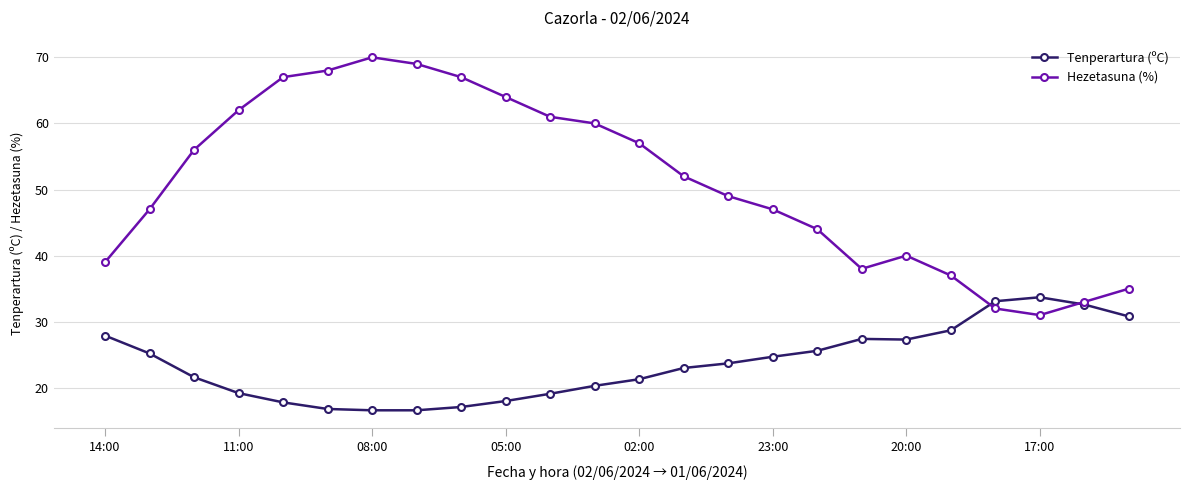

What is the lowest value of the Hezetasuna (%) series?

31.0